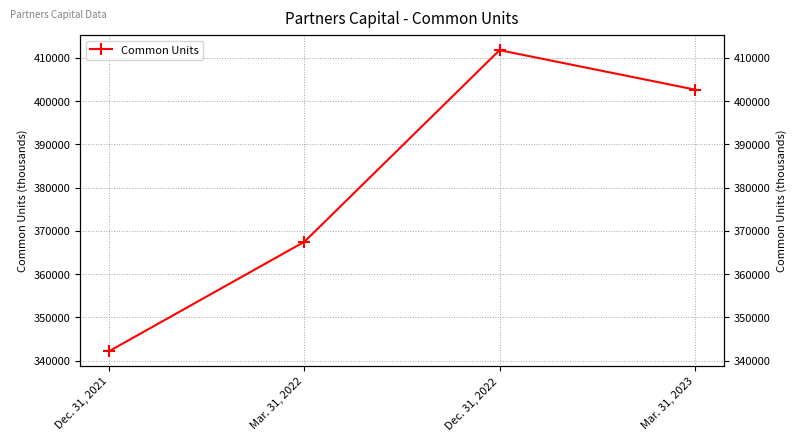

Reading right to left, list all the values displayed in this chart.

402699	411810	367490	342197